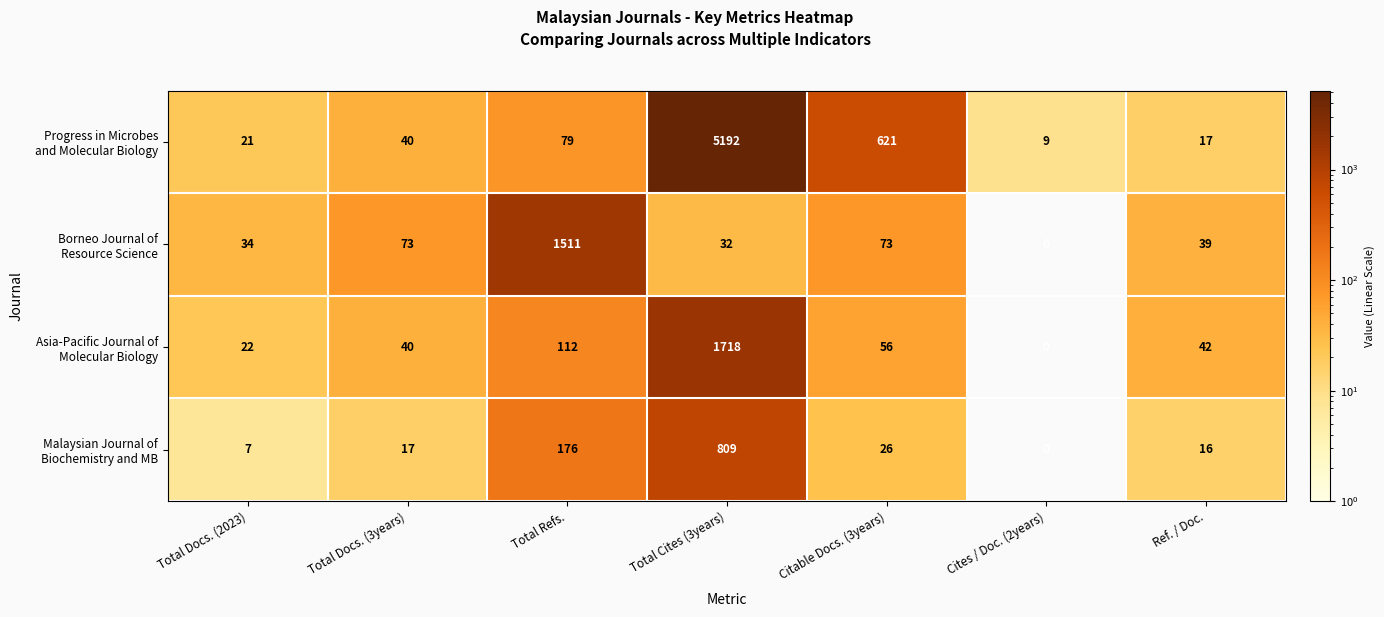

Which category has the lowest value across all series?

Cites / Doc. (2years)